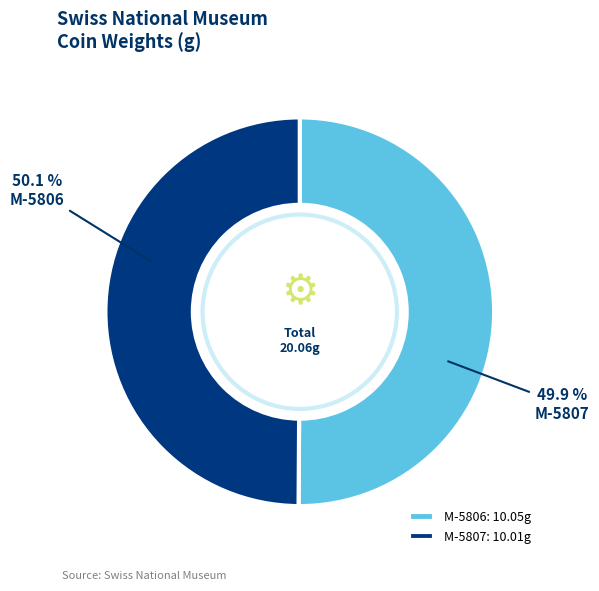

Combined, what portion of the pie is M-5807 and M-5806?

100.0%